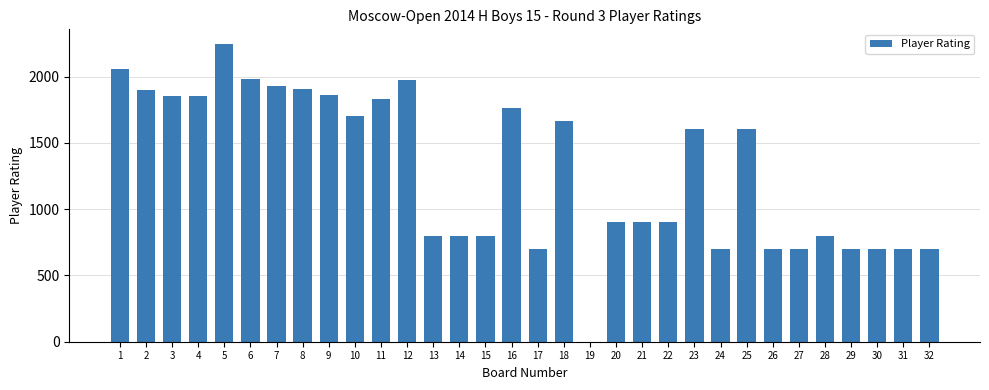

The value at 29 is 700. True or false?

True